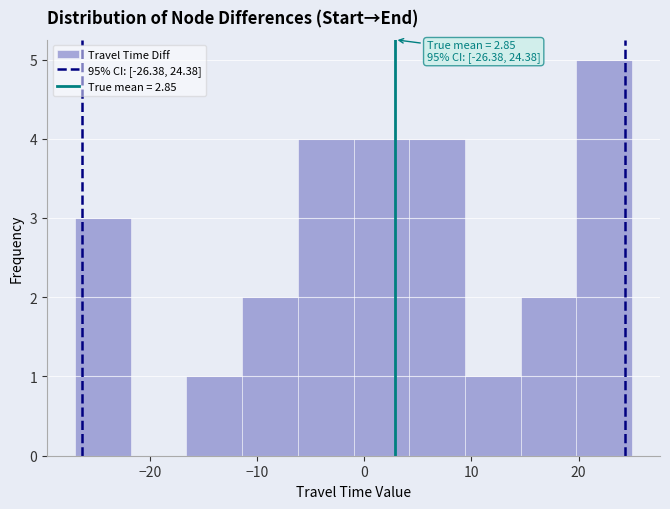

Over which range of the x-axis is the bar tallest?

19.8 to 25.0